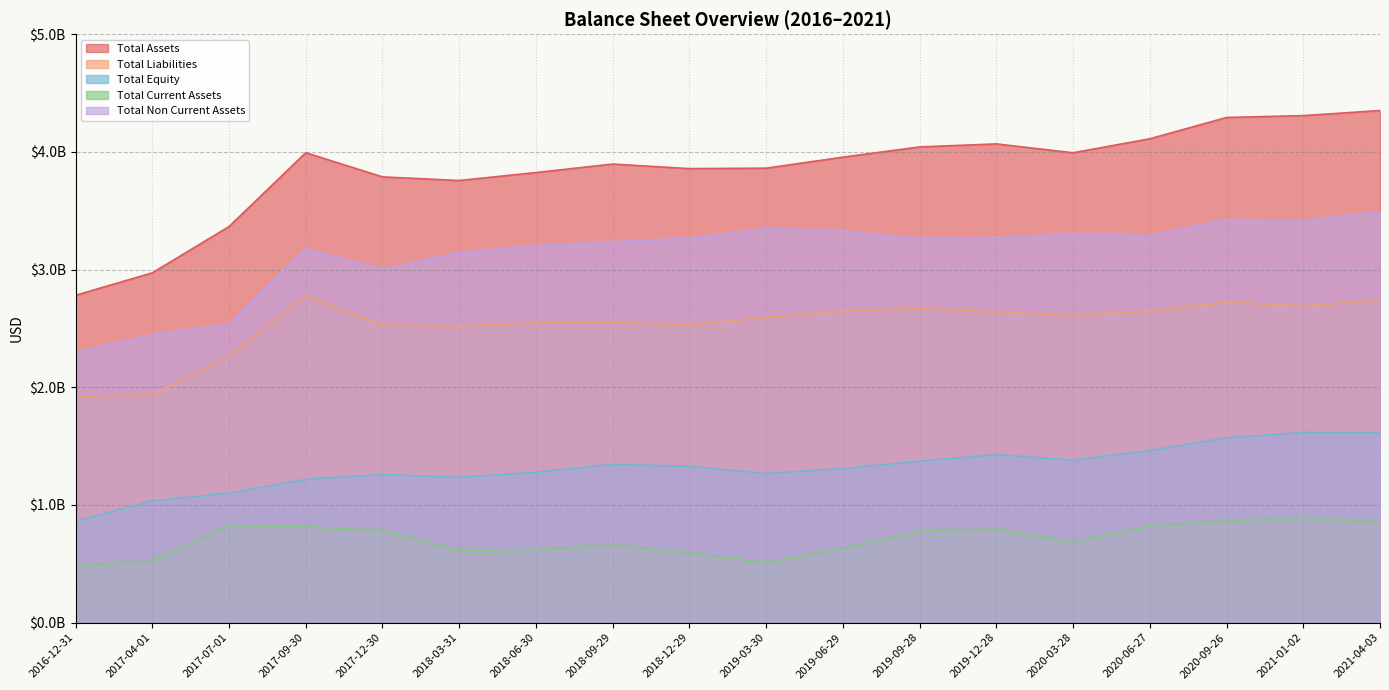

The Total Current Assets series shows 290408758 at 2019-03-30. True or false?

False